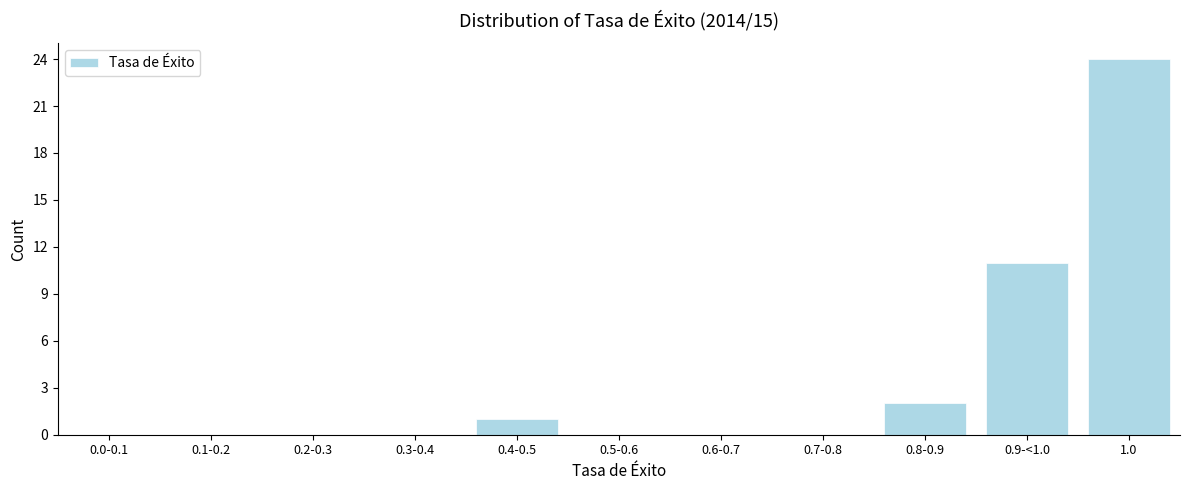

Reading left to right, list all the values displayed in this chart.

0.0-0.1=0	0.1-0.2=0	0.2-0.3=0	0.3-0.4=0	0.4-0.5=1	0.5-0.6=0	0.6-0.7=0	0.7-0.8=0	0.8-0.9=2	0.9-<1.0=11	1.0=24